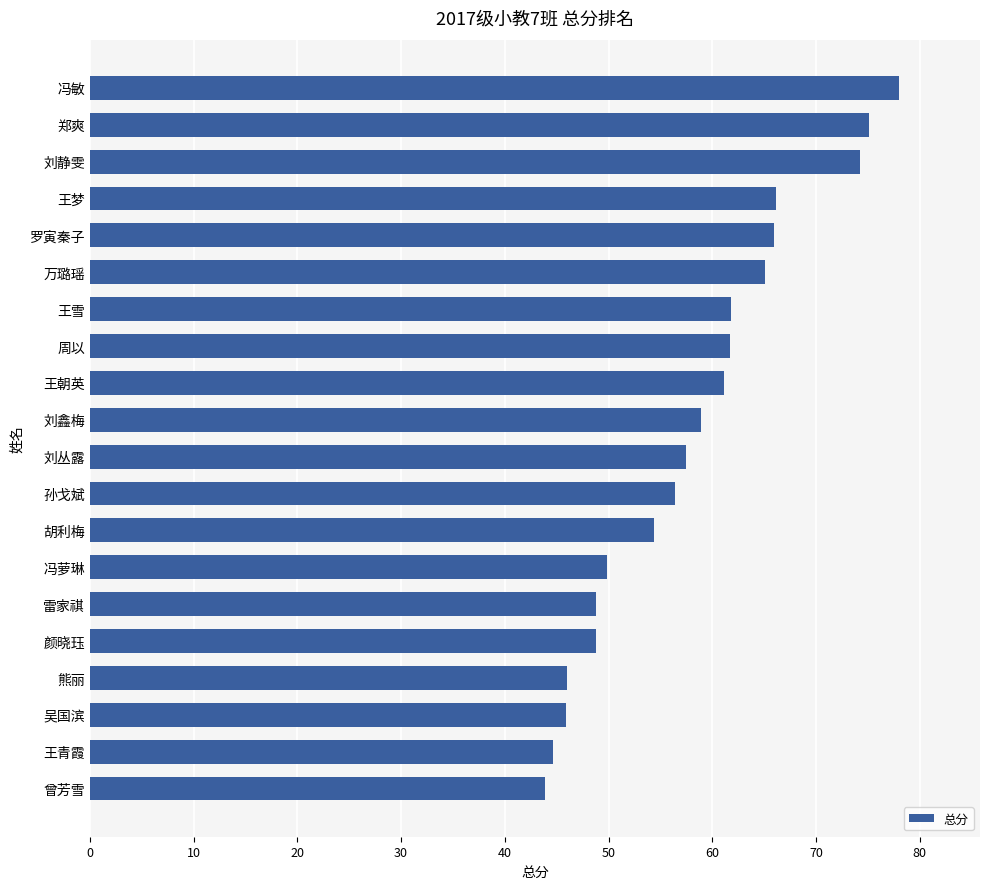

What is the value of the 13th bar from the top?

54.4